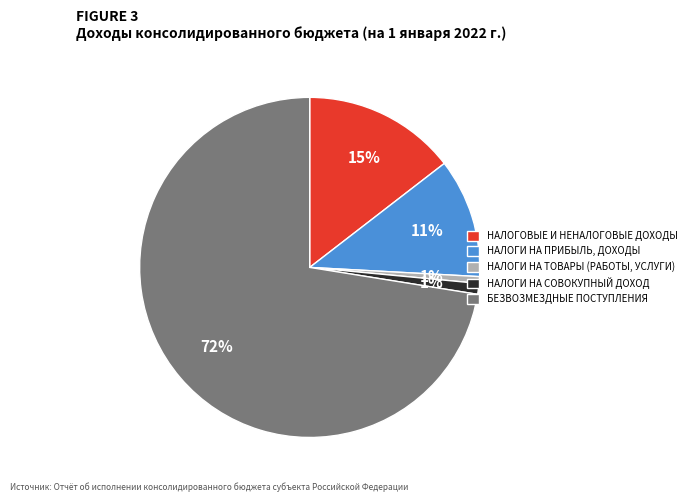

Does НАЛОГИ НА ПРИБЫЛЬ, ДОХОДЫ account for over 50% of the chart?

No